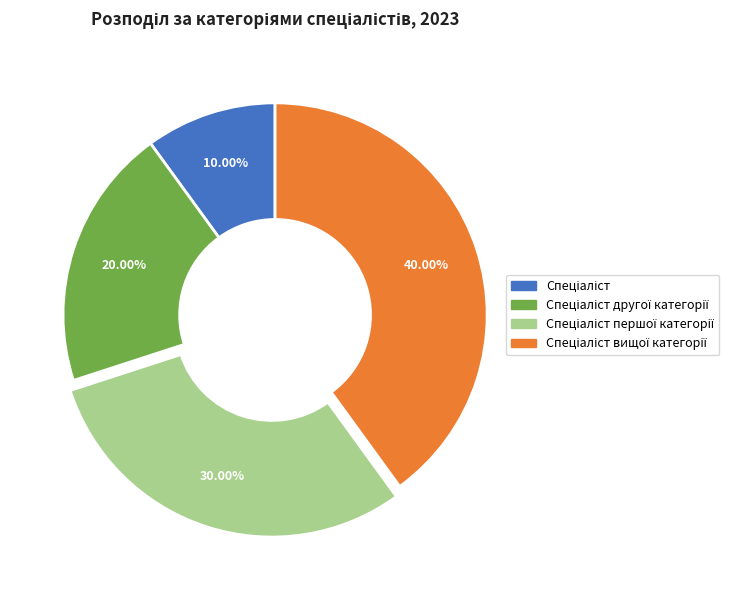

How many slices are in this pie chart?

4